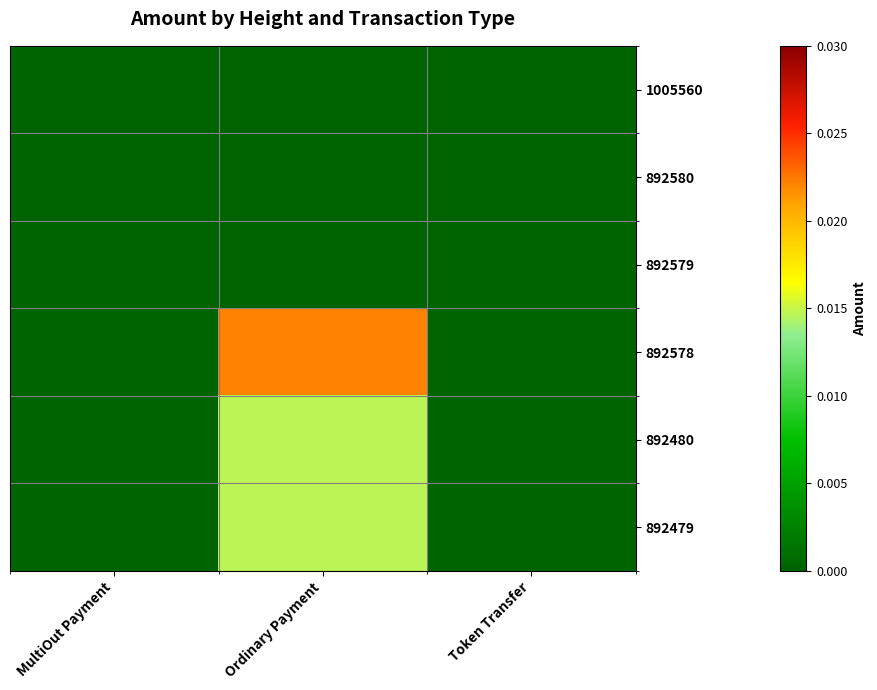

Between Ordinary Payment and Token Transfer, which is larger?

Ordinary Payment